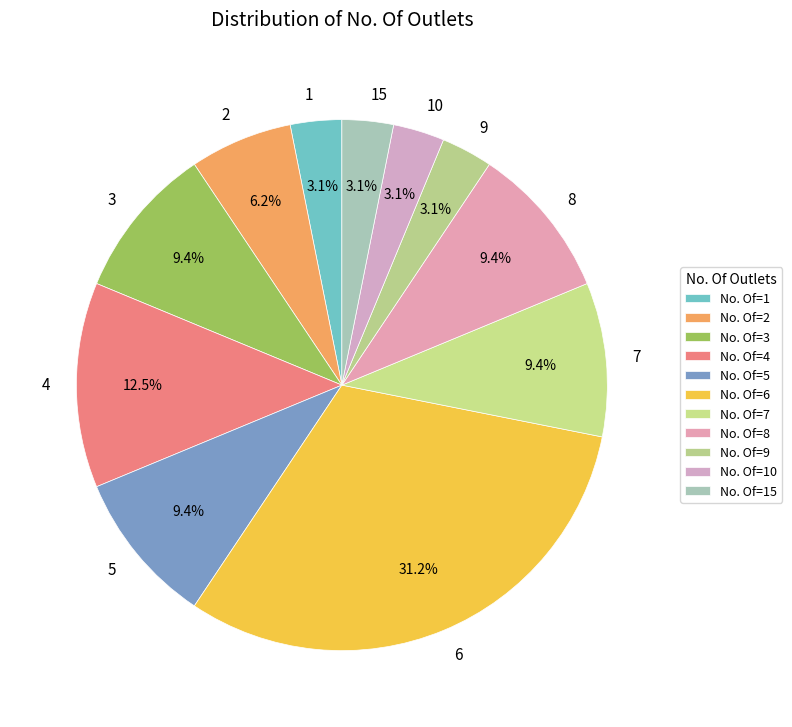

Approximately how many times larger is the value at 2 compared to 9?

2.0